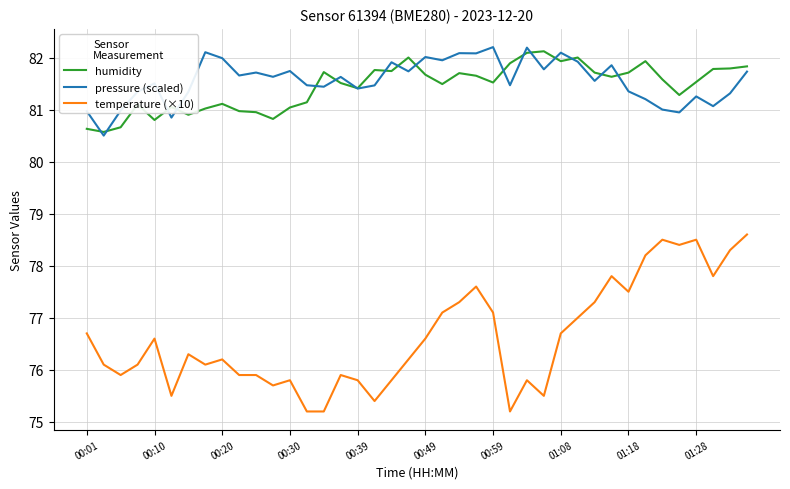

Which series has the widest spread of values?

temperature (×10)